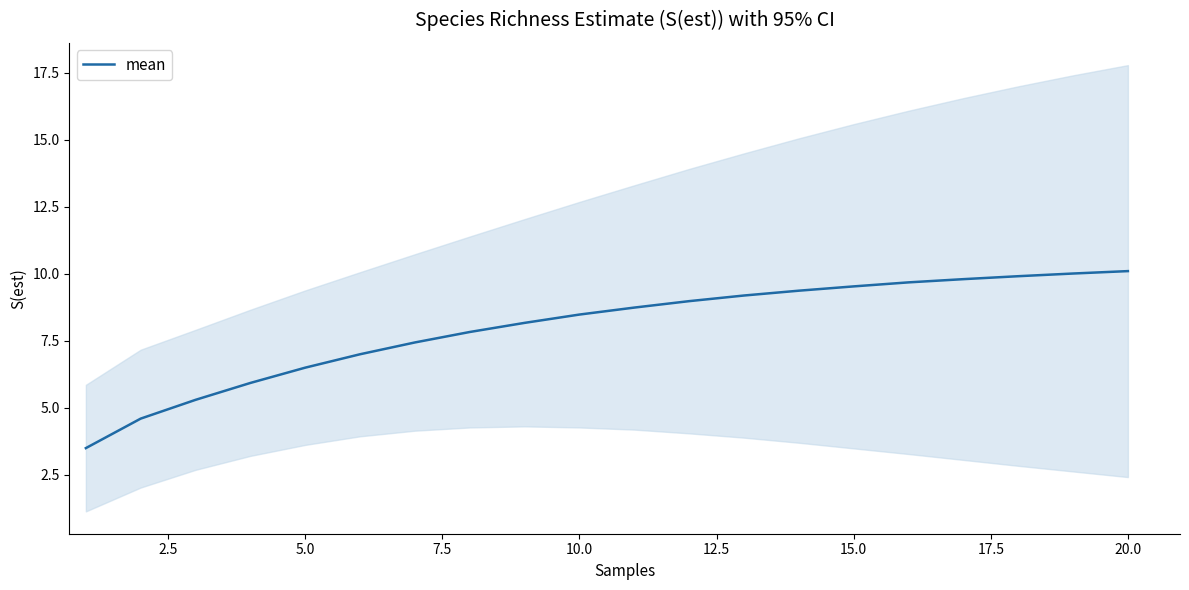

What is the greatest value displayed?

10.1